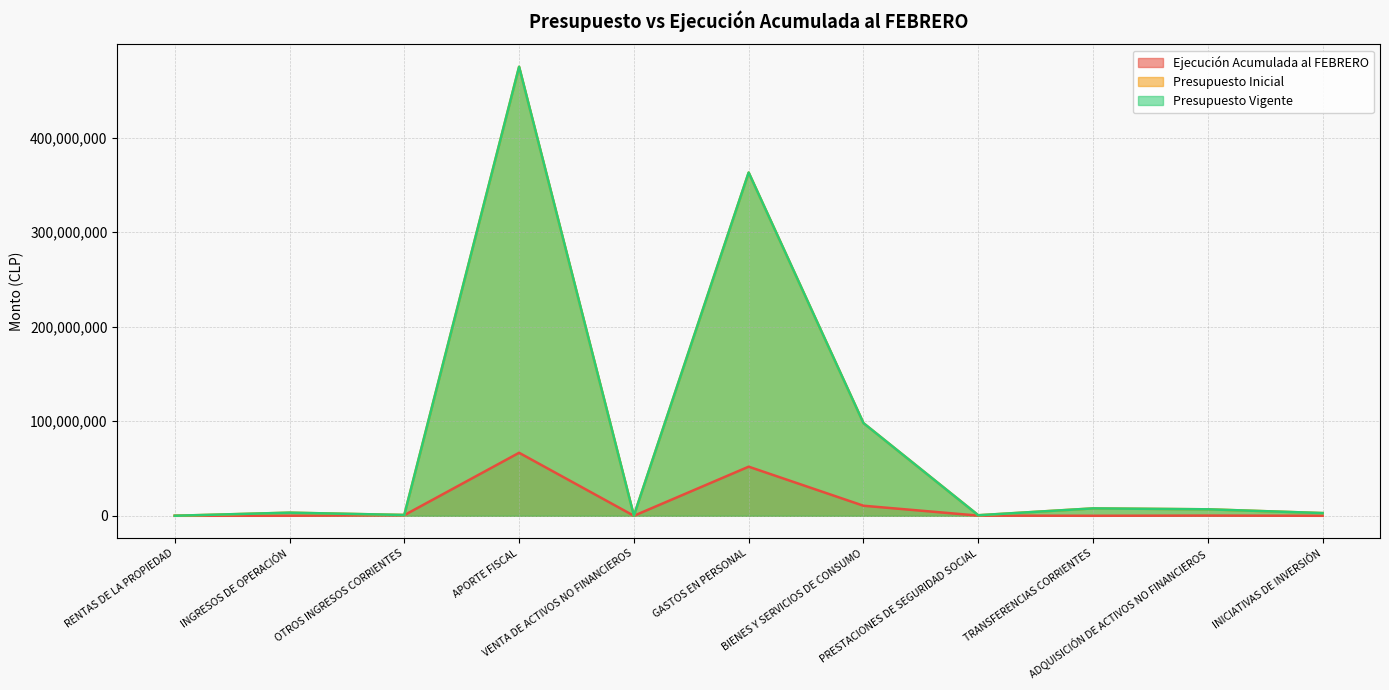

At which label does Ejecución Acumulada al FEBRERO reach its peak?

APORTE FISCAL